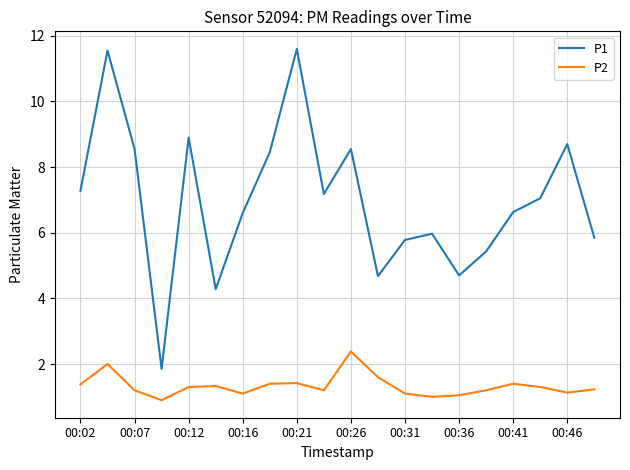

What are all the series names shown in the legend?

P1, P2